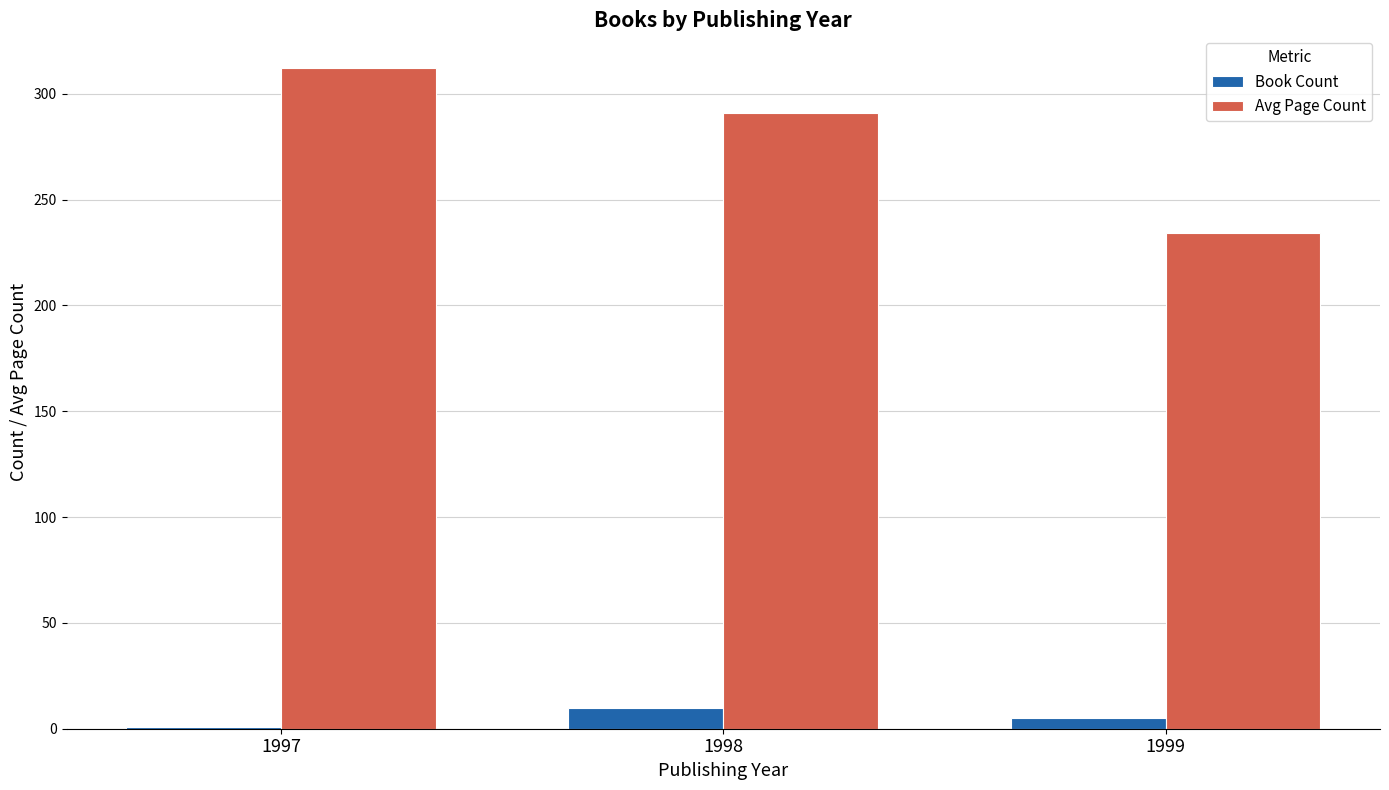

Which series has the widest spread of values?

Avg Page Count